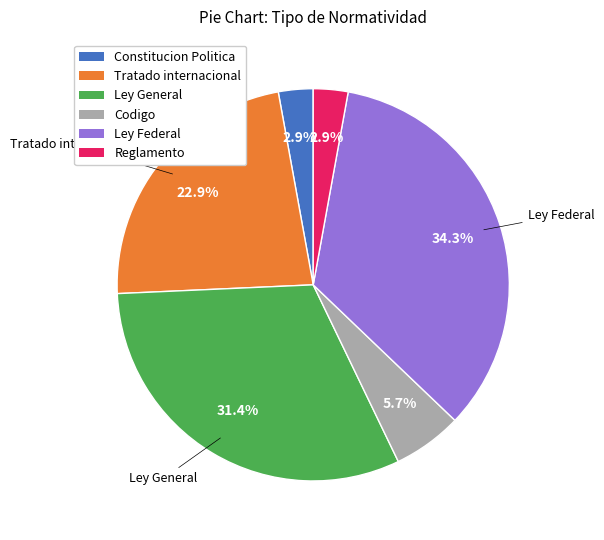

Does Reglamento account for over 50% of the chart?

No